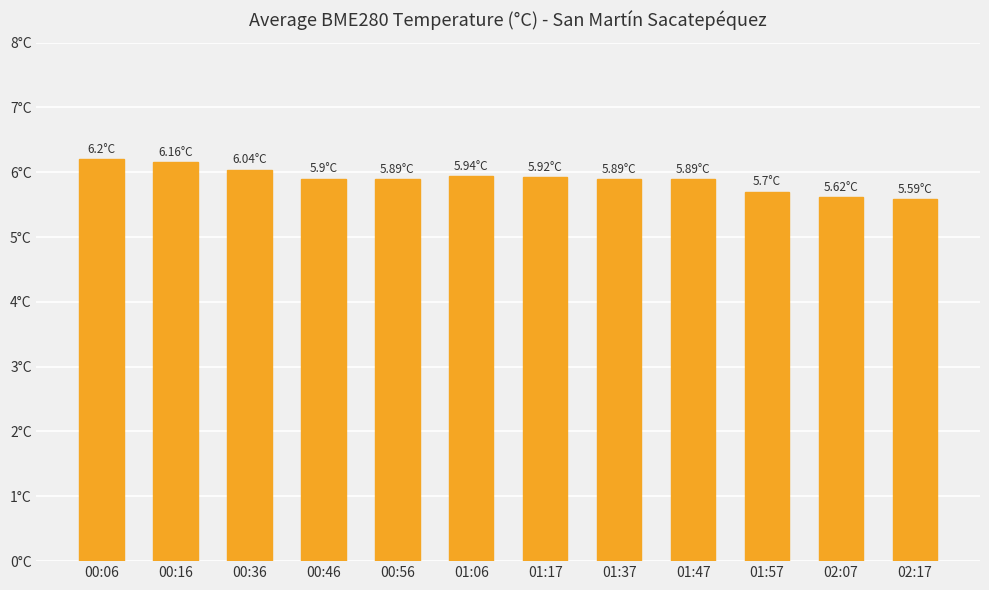

Rank the categories by value from highest to lowest.

00:06, 00:16, 00:36, 01:06, 01:17, 00:46, 00:56, 01:37, 01:47, 01:57, 02:07, 02:17